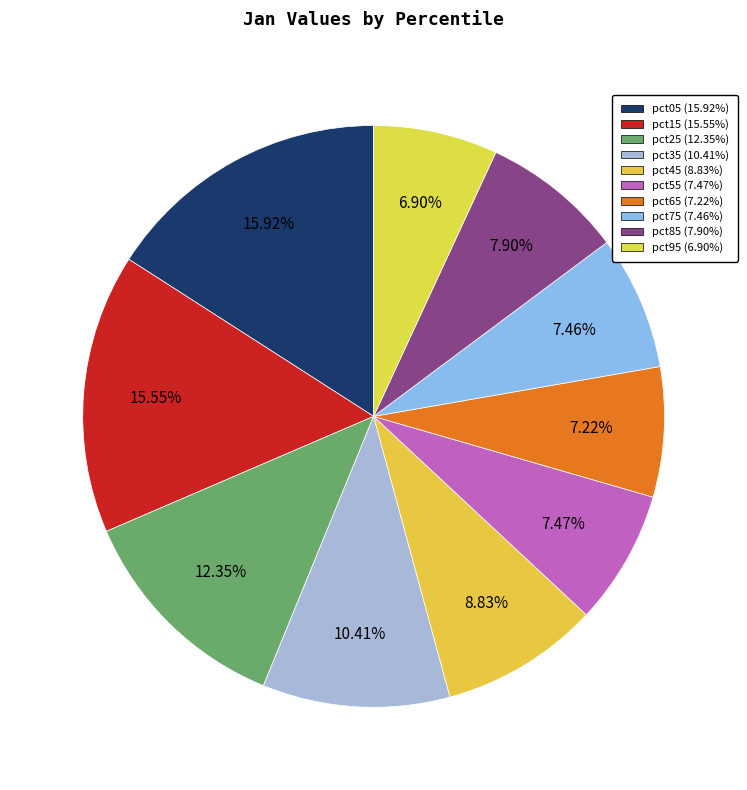

Rank the categories by value from highest to lowest.

pct05, pct15, pct25, pct35, pct45, pct85, pct55, pct75, pct65, pct95